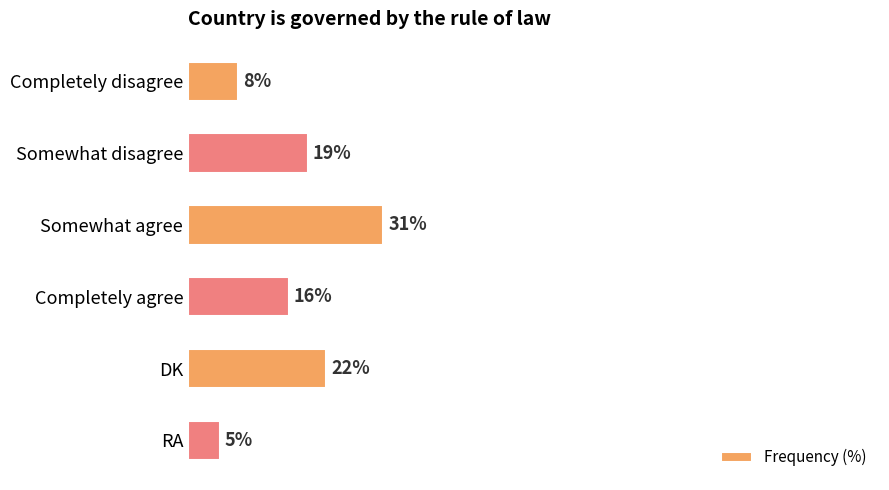

Which category has the lowest value across all series?

RA